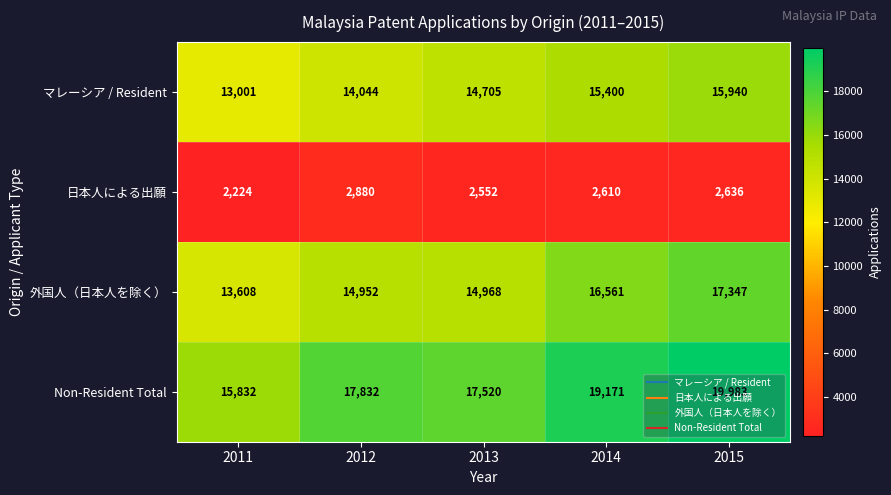

At which label is 日本人による出願 closest to 2552?

2013